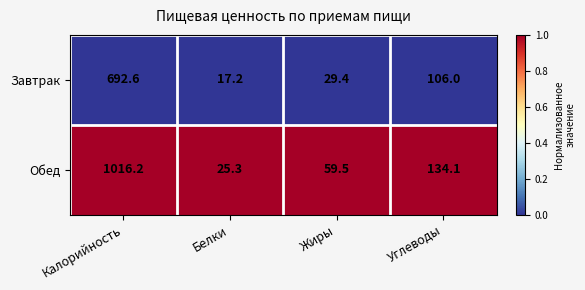

List the series in order of their overall mean, lowest first.

Завтрак, Обед